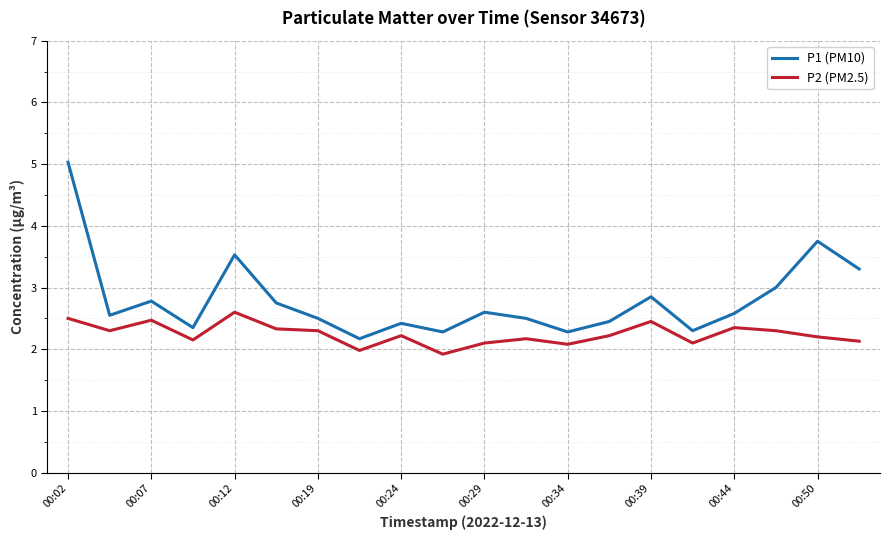

What is the maximum value shown in the chart?

5.0